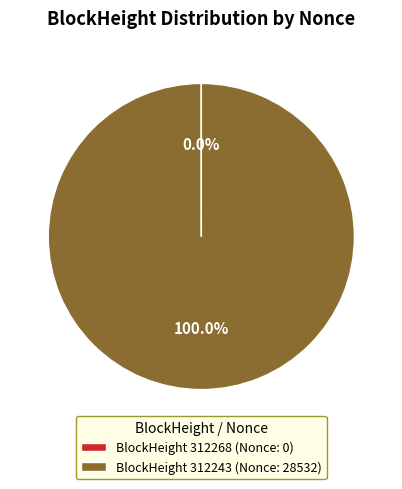

Which slice is the largest?

BlockHeight 312243 (Nonce: 28532)